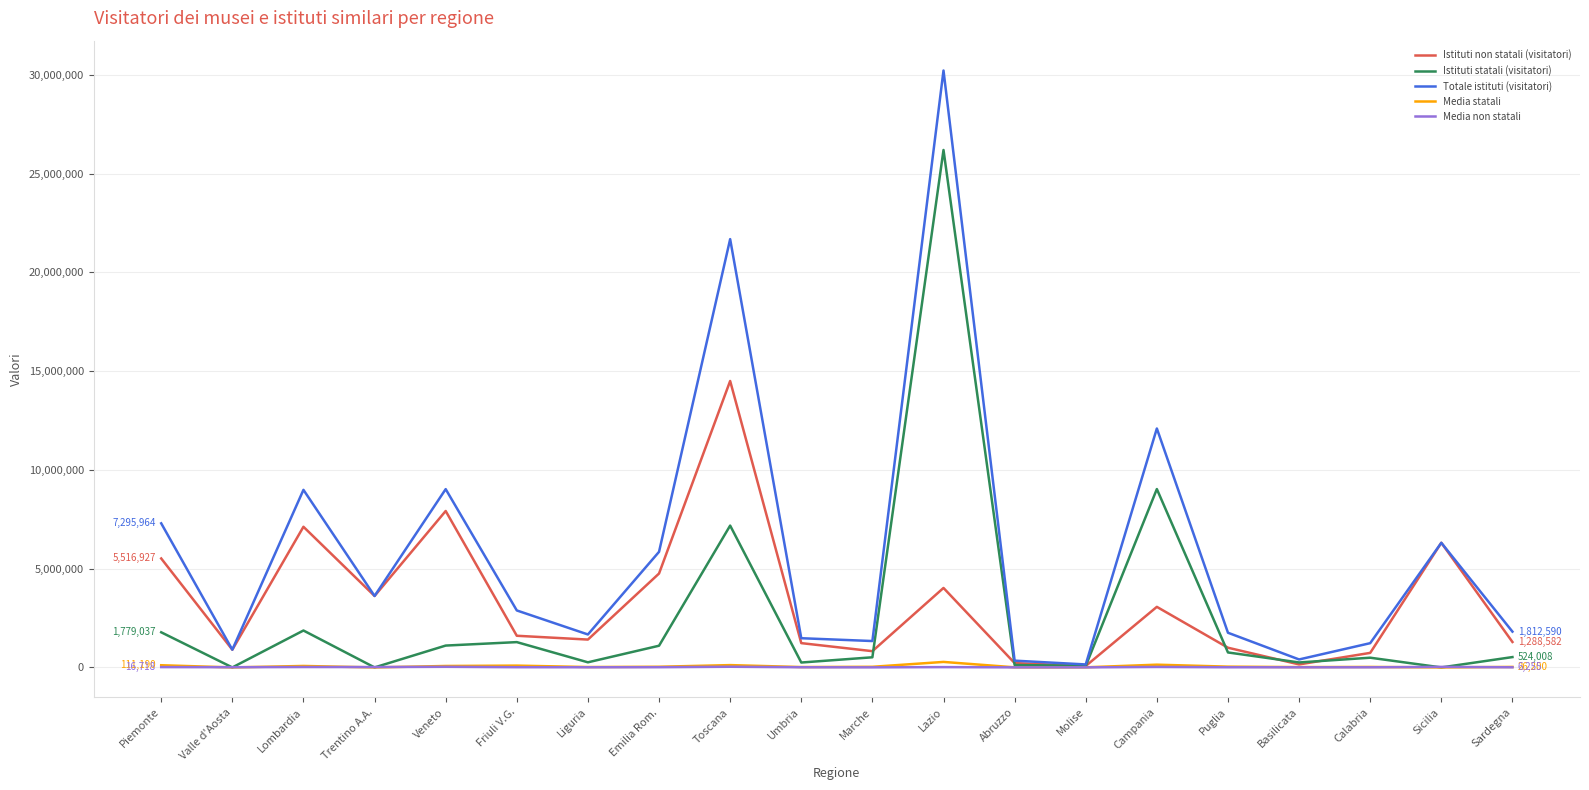

Which category has the highest value in the Istituti non statali (visitatori) series?

Toscana